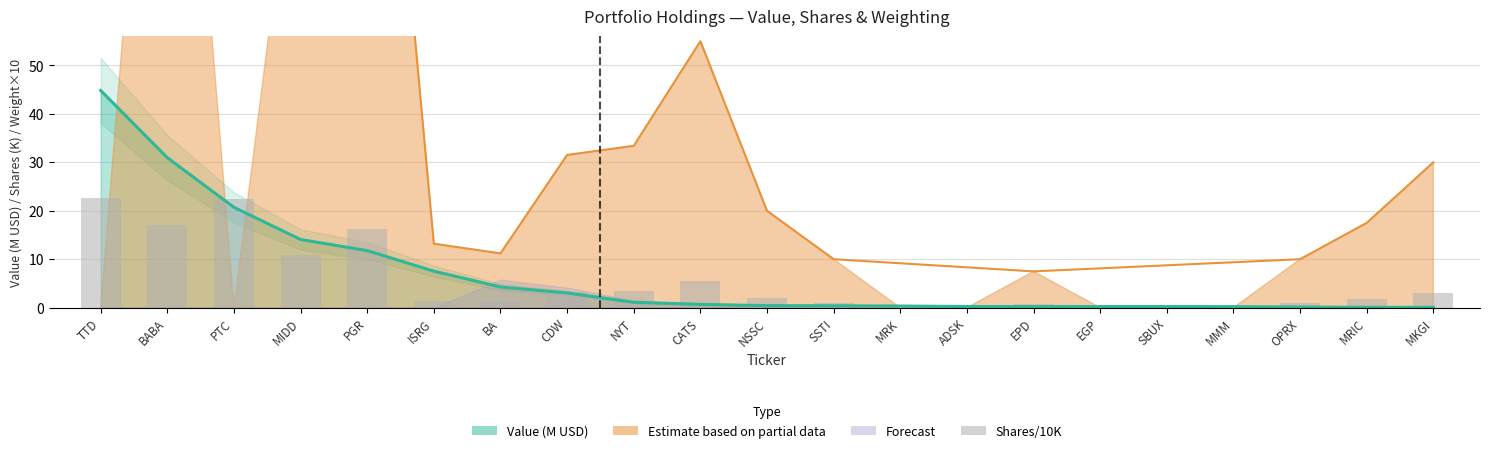

True or false: the data shows 17.0 at BABA.

True